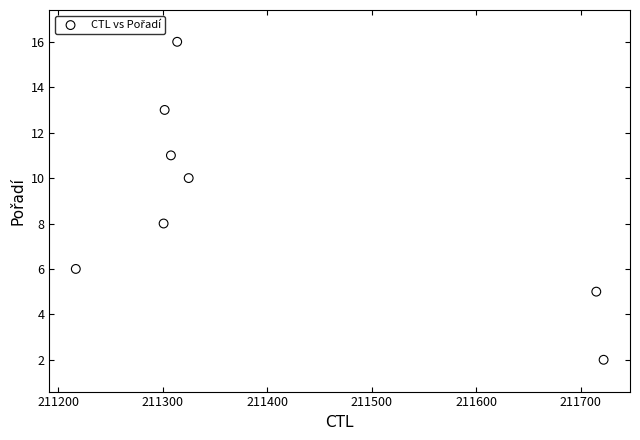

What is the average Y value?

9